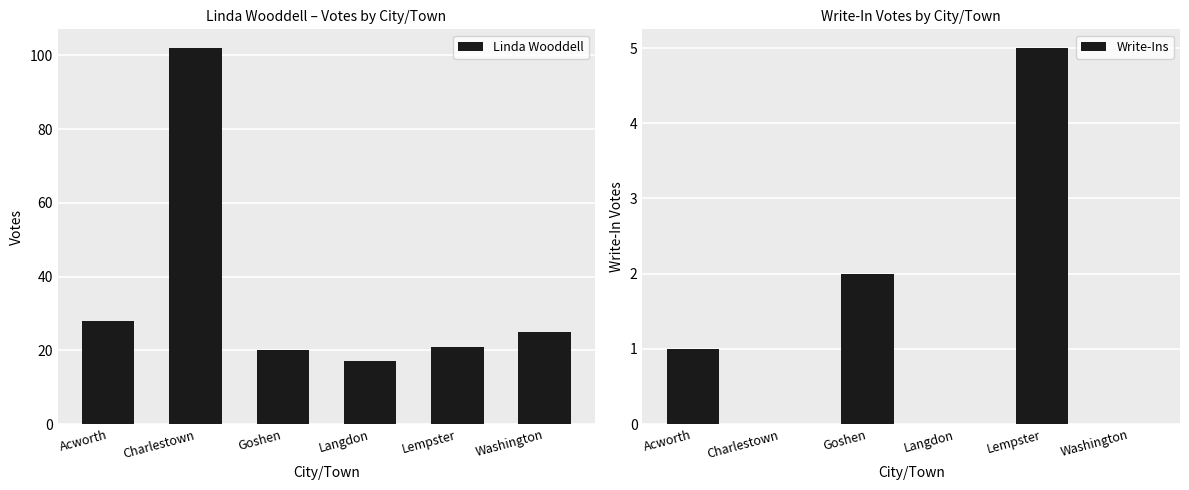

What is the sum of all Write-Ins values?

8